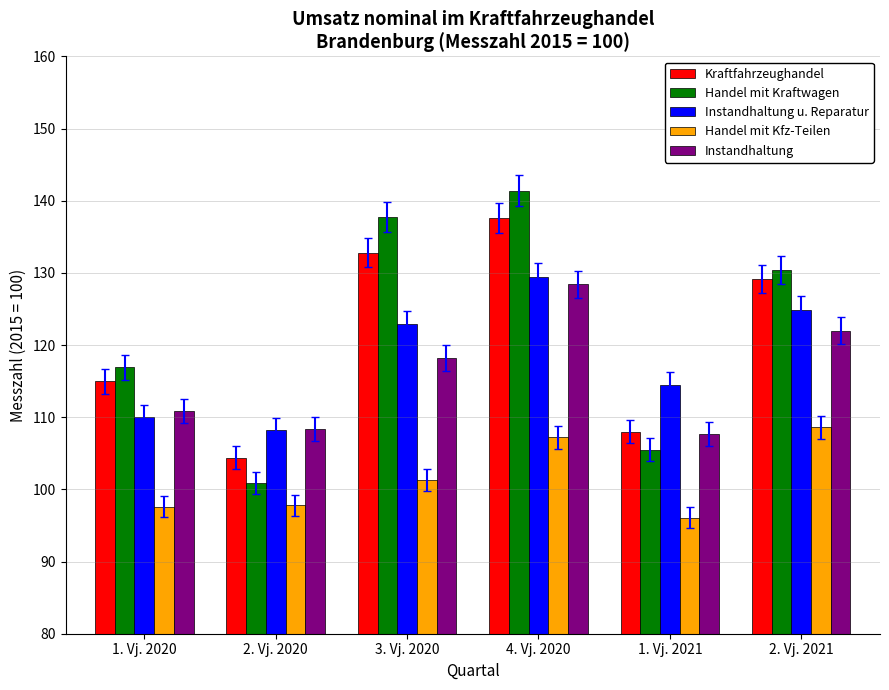

What is the spread (max minus min) of values at 1. Vj. 2021?

18.4